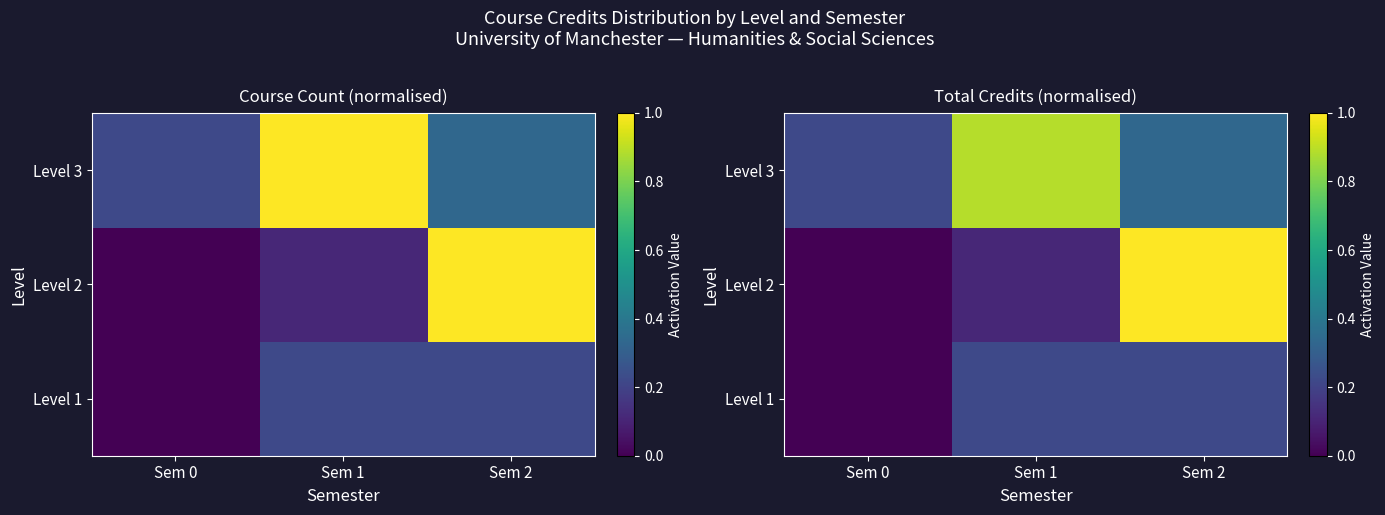

Which category has the lowest value in the Level 2 series?

Sem 0